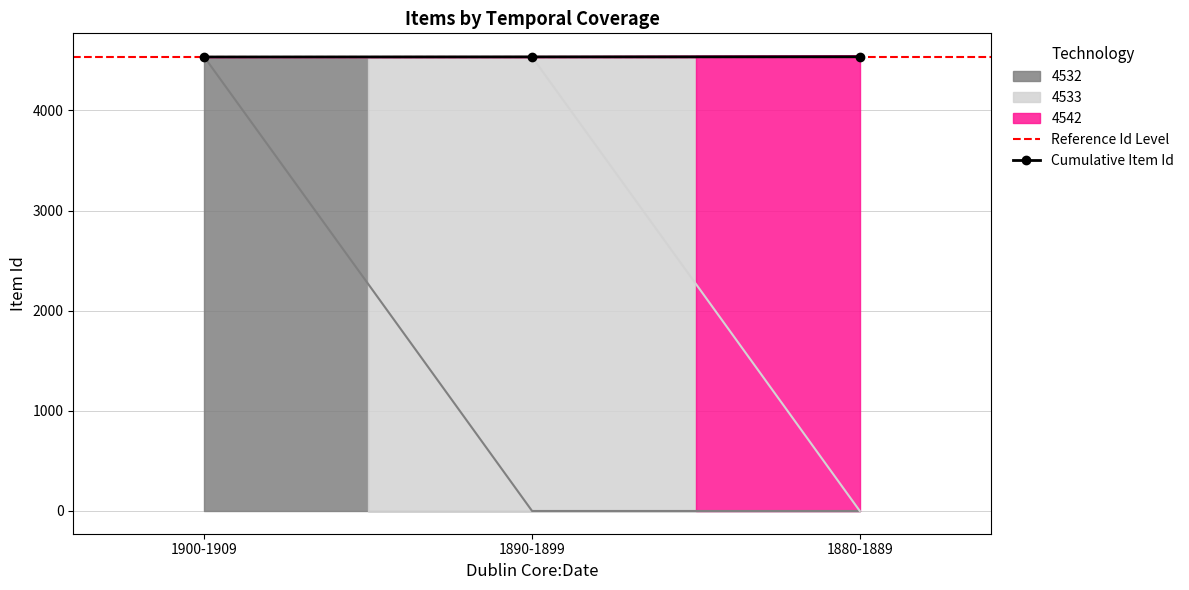

Which category has the lowest value across all series?

1900-1909